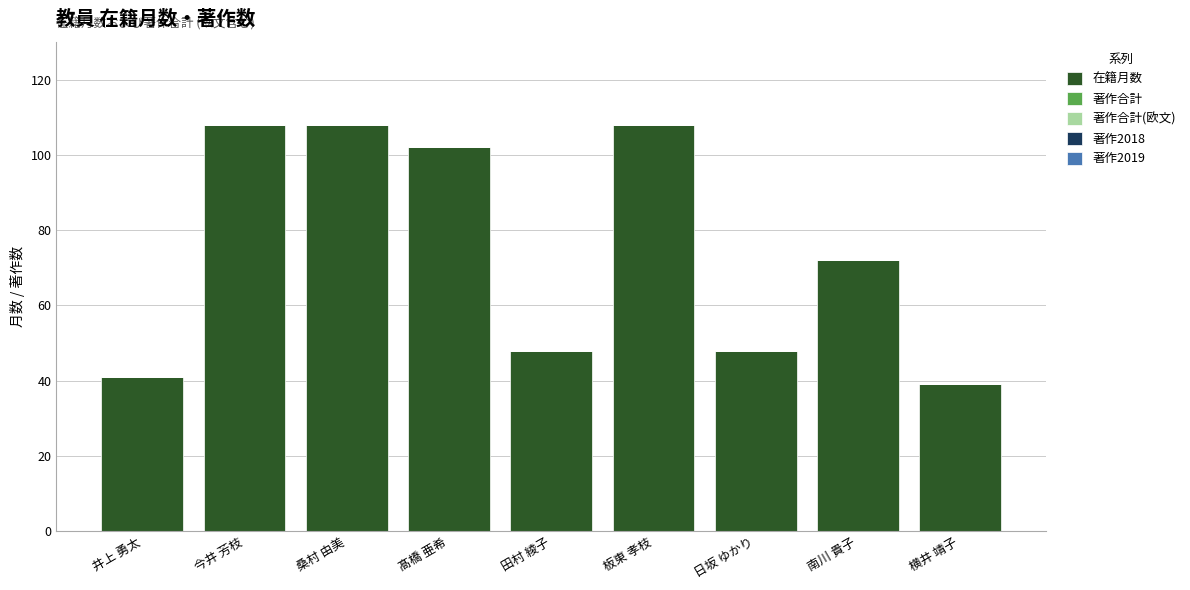

What position from the right is 日坂 ゆかり?

3